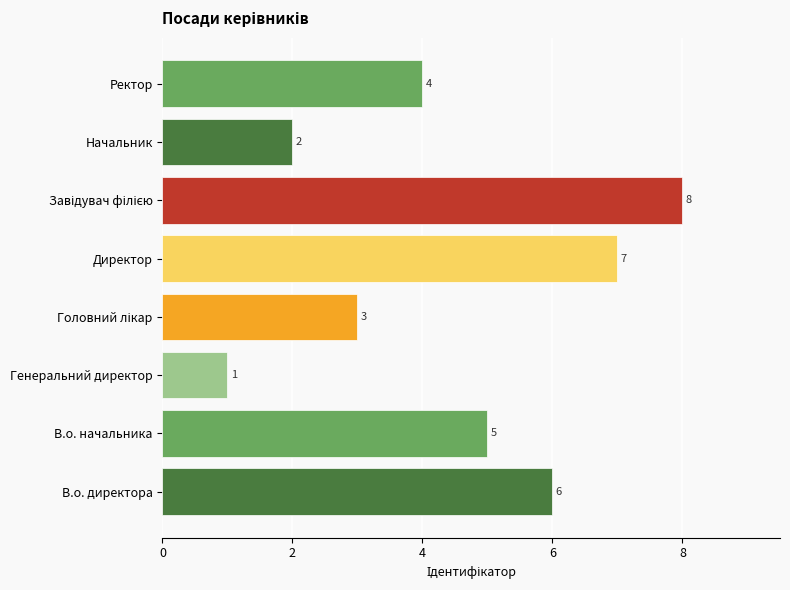

Count the values in the range 3 to 7.

5